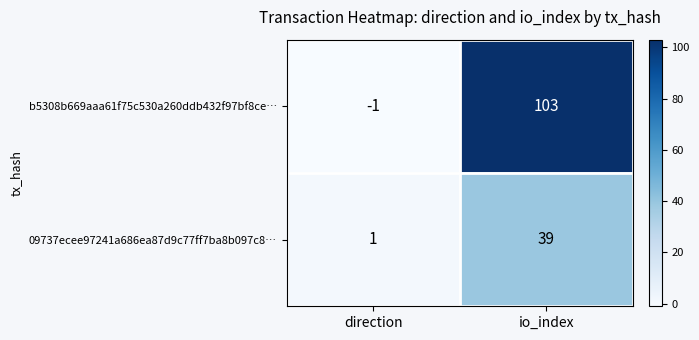

Between direction and io_index, which series saw the biggest shift?

b5308b669aaa61f75c530a260ddb432f97bf8ce…